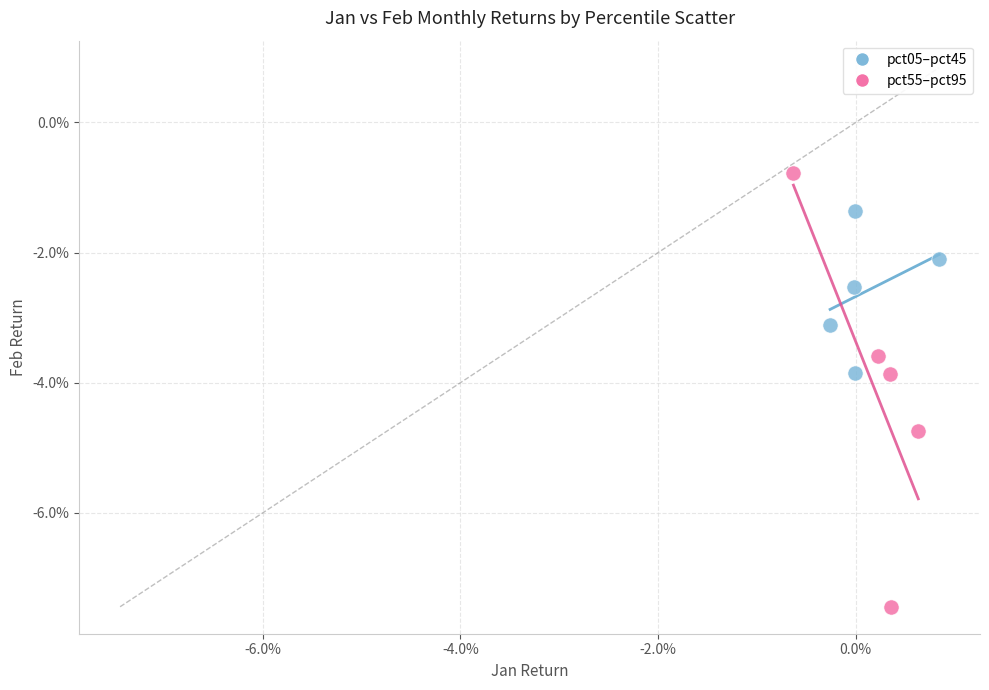

Which series contains the lowest Y value?

pct55–pct95